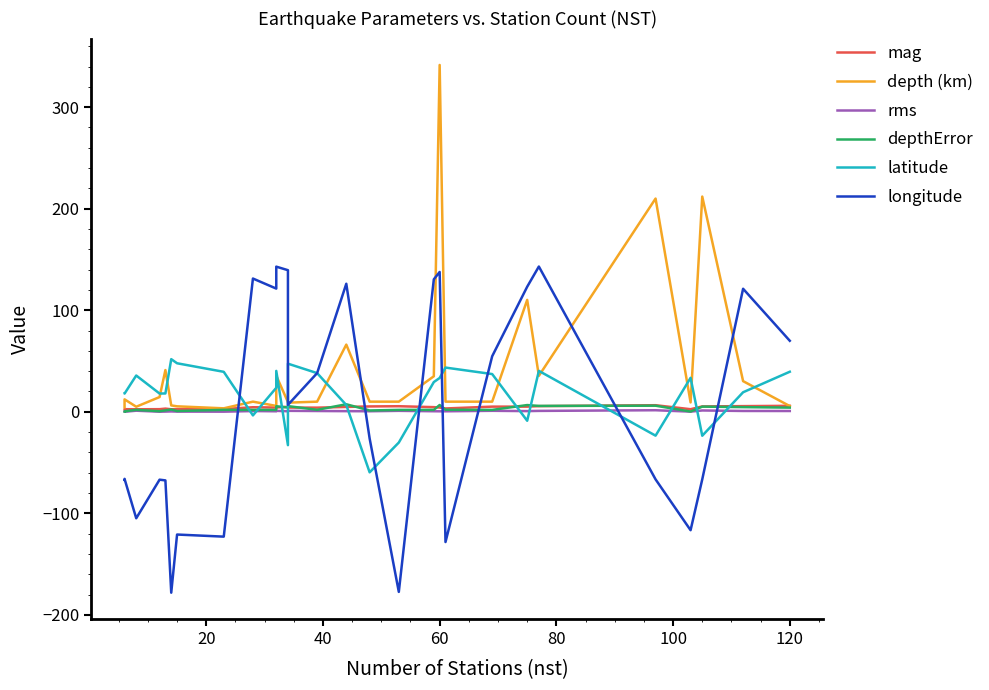

How many series are shown in this chart?

6